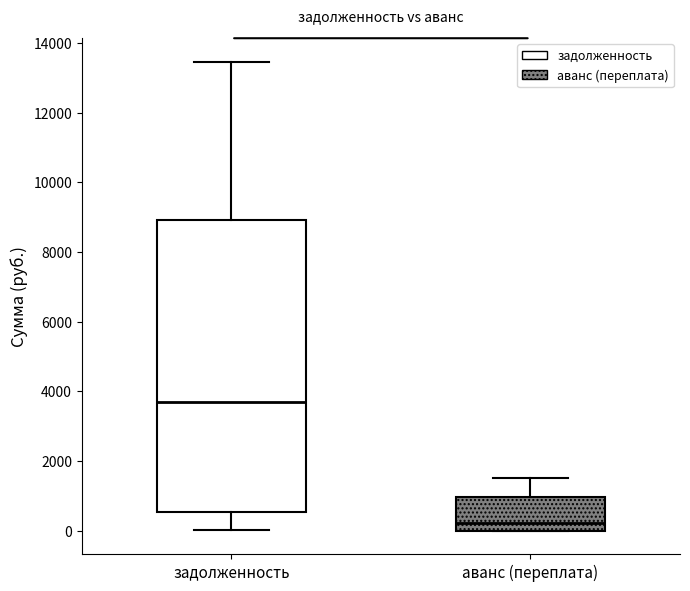

Reading left to right, transcribe this box plot: for each box, give where its median line is, the range the box spans, and where its two whiskers end, as read against the y-axis. The values are not printed on the chart, so give them approximately, as read against the axis.

задолженность: median 3800, box 600 to 9000, whiskers 0 to 13400
аванс (переплата): median 200, box 0 to 1000, whiskers 0 to 1600